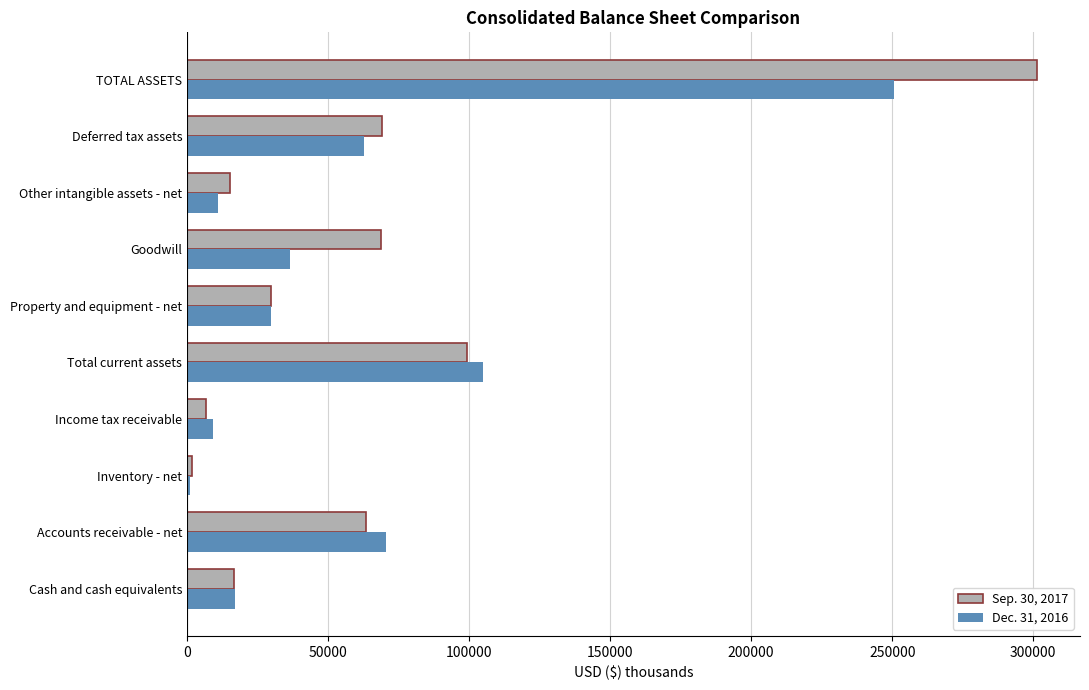

Is the value of Sep. 30, 2017 at Goodwill greater than the value of Dec. 31, 2016 at Cash and cash equivalents?

Yes